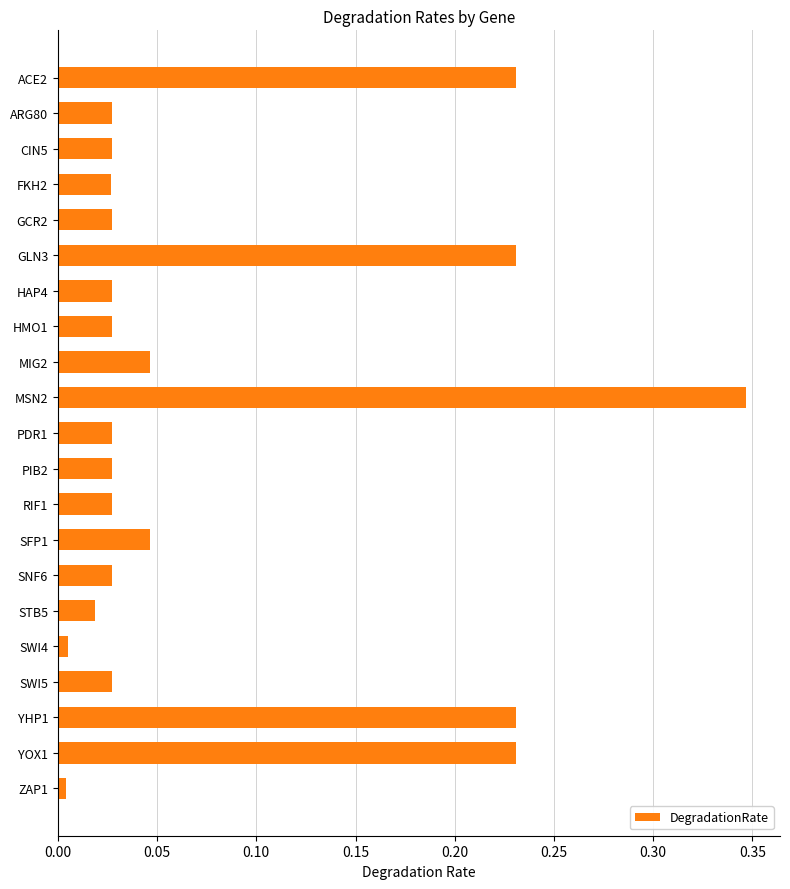

Is it true that the value at MSN2 is 0.1?

False